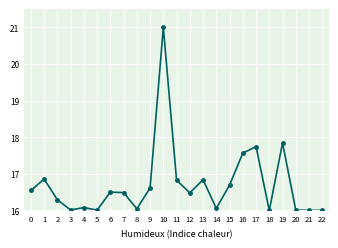

The chart shows a value of 16.3 at 2. True or false?

True